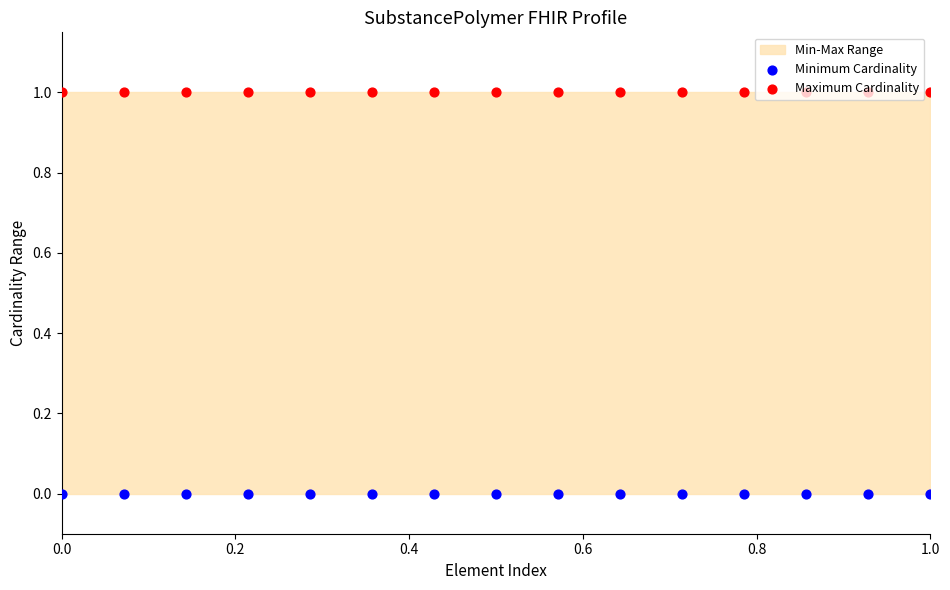

What is the total value across all series at 0.0?

1